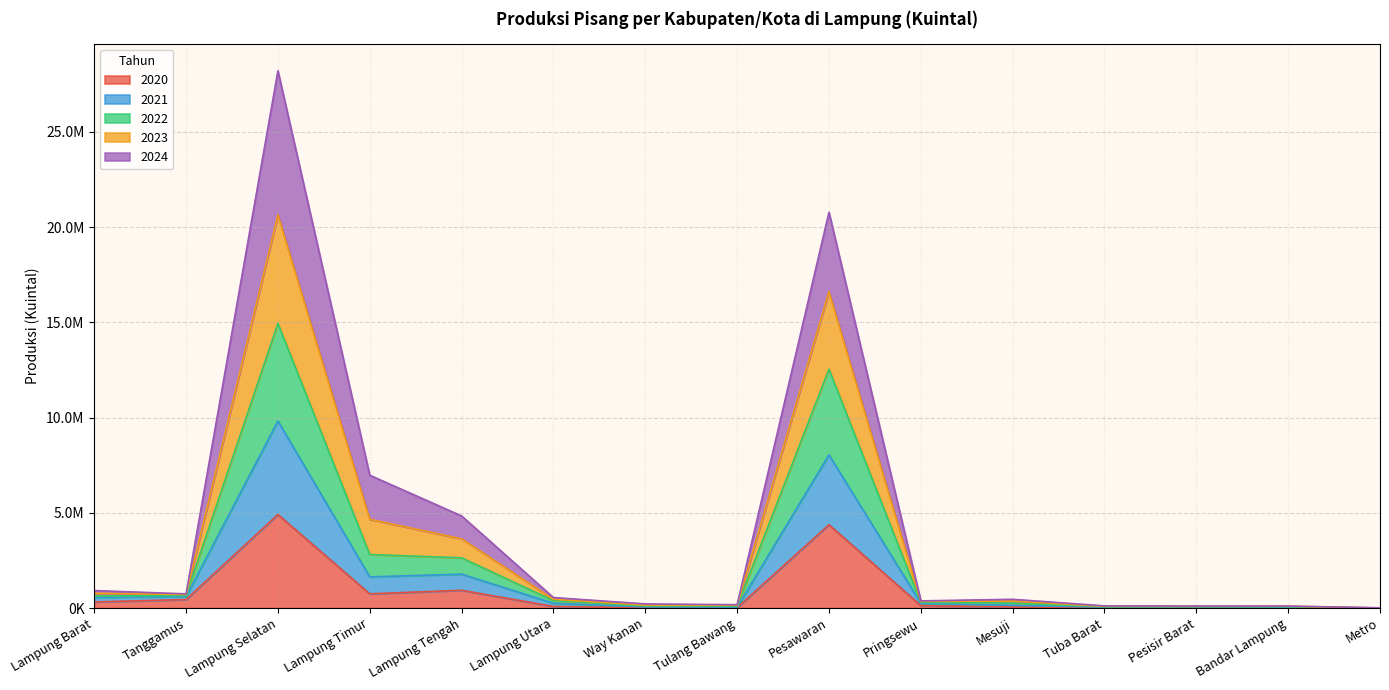

Between Tulang Bawang and Mesuji, which series saw the biggest shift?

2023